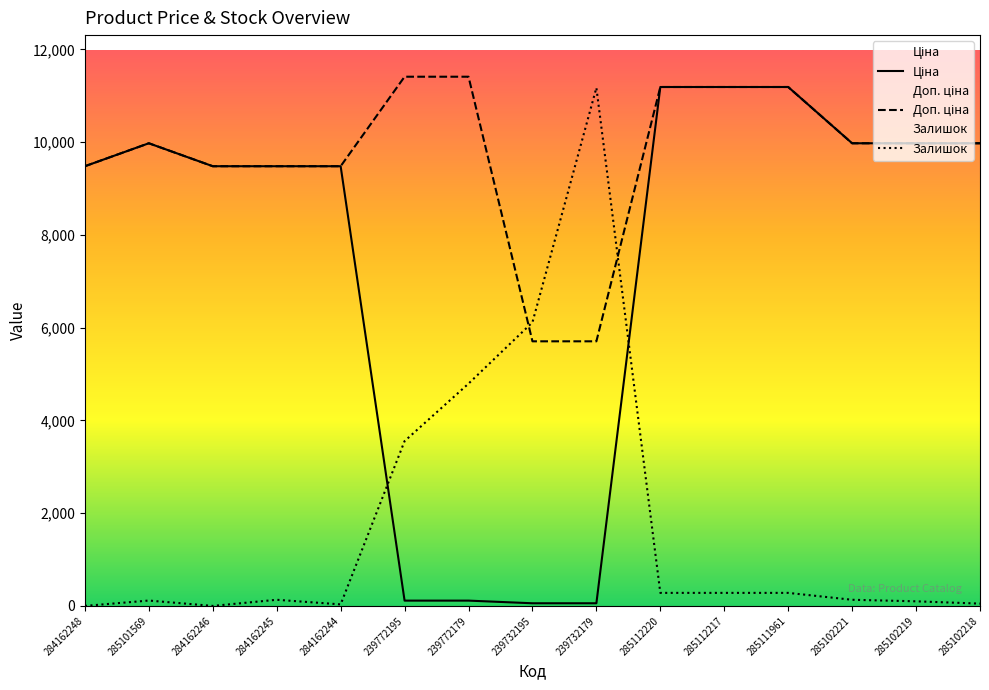

Reading left to right, extract all data points from this chart.

Ціна: 9480.1	9975.0	9480.1	9480.1	9480.1	114.1	114.1	57.0	57.0	11188.2	11188.2	11188.2	9975.0	9975.0	9975.0
Доп. ціна: 9480.1	9975.0	9480.1	9480.1	9480.1	11410.0	11410.0	5705.0	5705.0	11188.2	11188.2	11188.2	9975.0	9975.0	9975.0
Залишок: 0.0	115.7	0.0	132.2	33.1	3553.1	4792.6	6114.7	11171.6	280.9	280.9	280.9	132.2	99.2	49.6